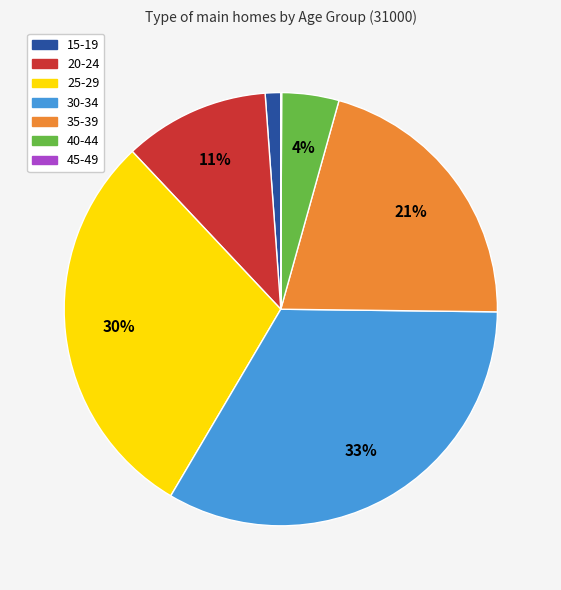

What is the largest slice in the pie chart?

30-34